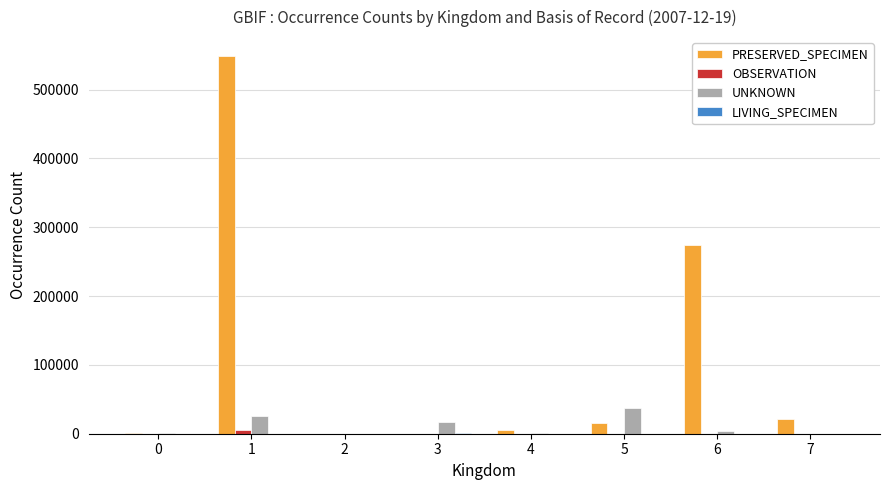

Count the number of data series in this chart.

4